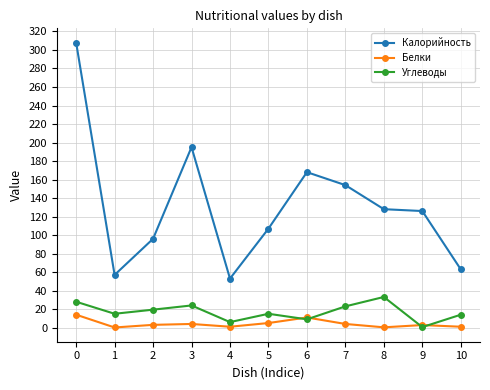

True or false: Калорийность has more than 0 points higher than both neighbors.

True